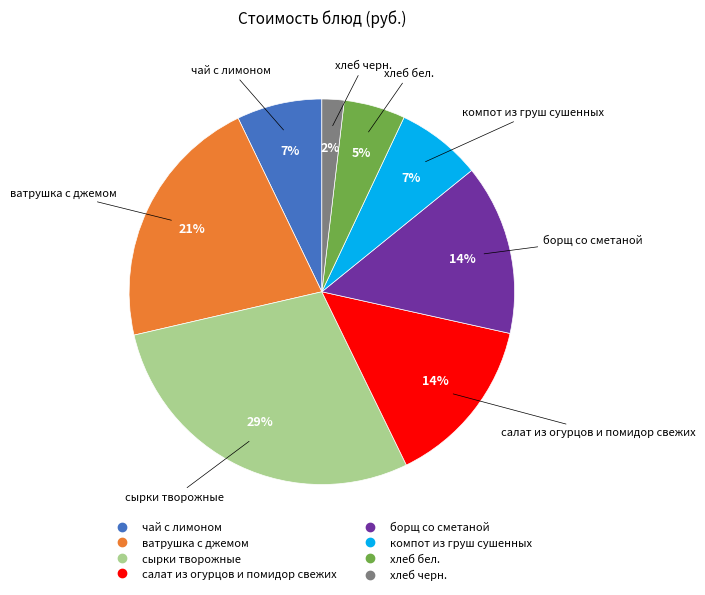

Count the number of slices in the pie.

8